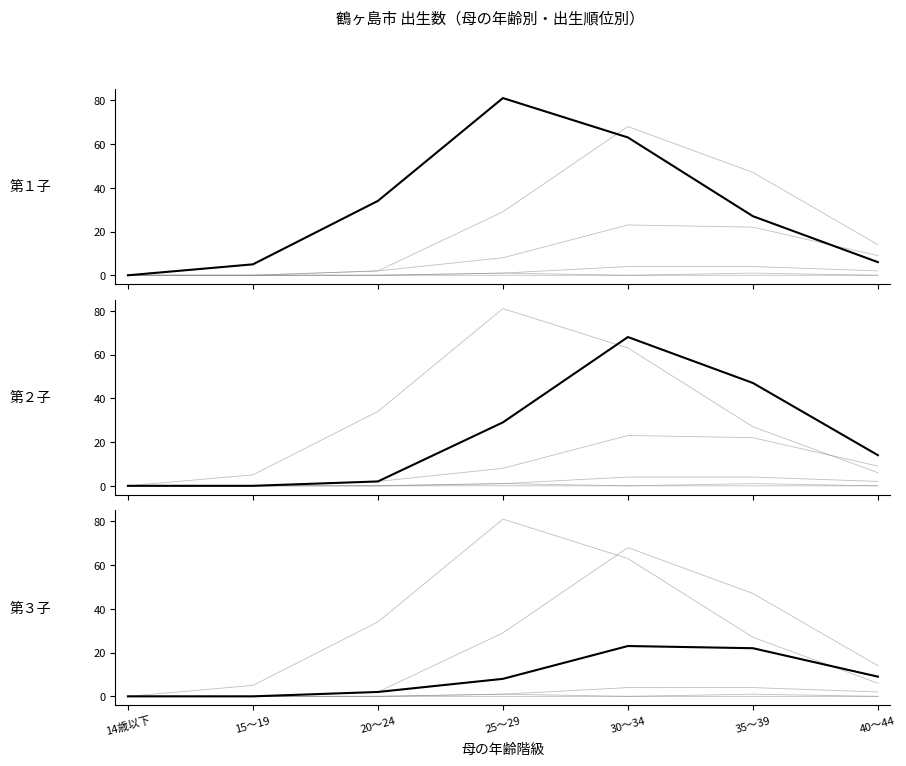

Reading left to right, list all the values displayed in this chart.

第１子: 14歳以下=0	15～19=5	20～24=34	25～29=81	30～34=63	35～39=27	40～44=6
第２子: 14歳以下=0	15～19=0	20～24=2	25～29=29	30～34=68	35～39=47	40～44=14
第３子: 14歳以下=0	15～19=0	20～24=2	25～29=8	30～34=23	35～39=22	40～44=9